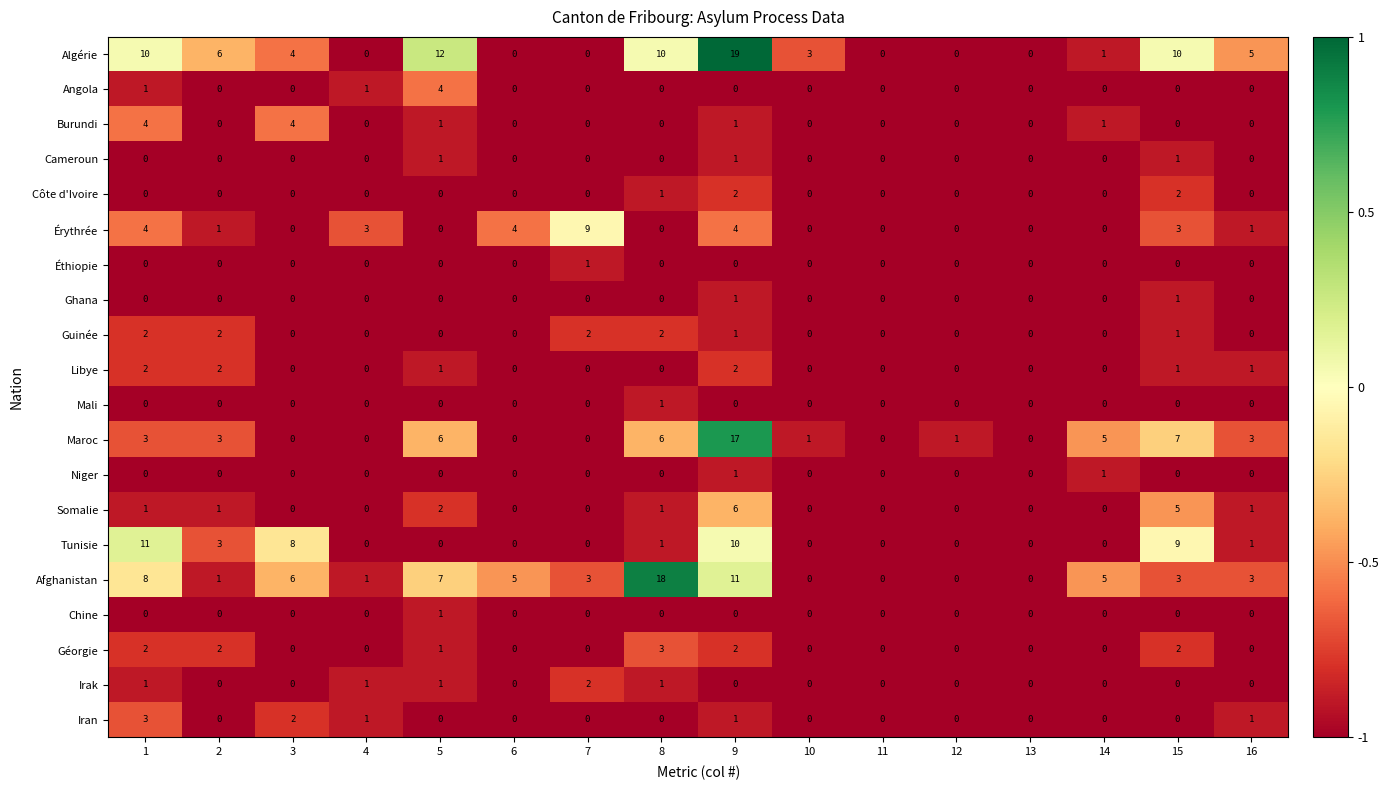

What is the sum of the Algérie values at 11 and 9?

19